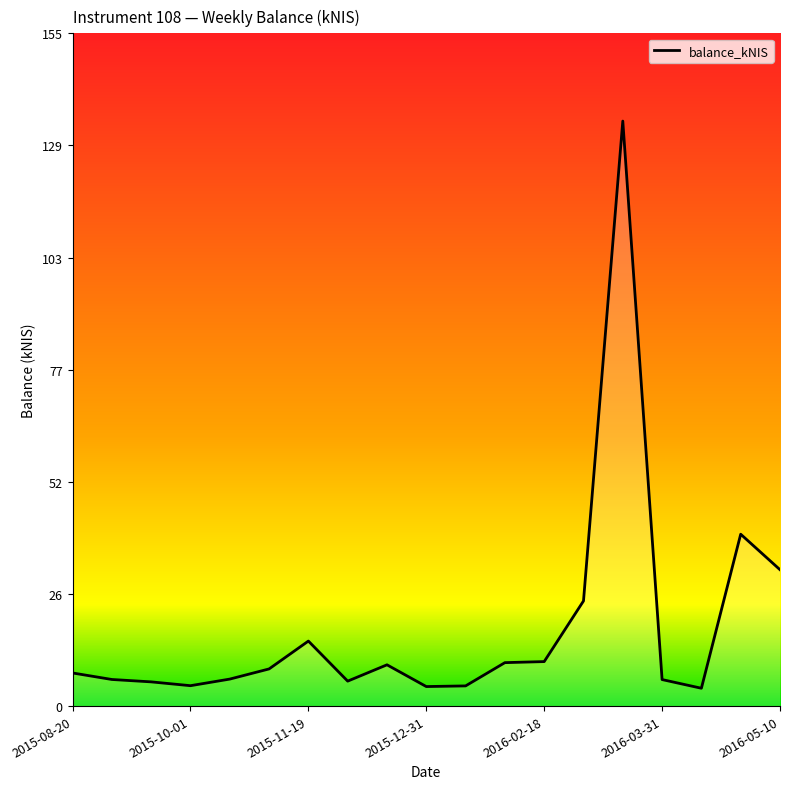

The value at 17 is 22.6. True or false?

False